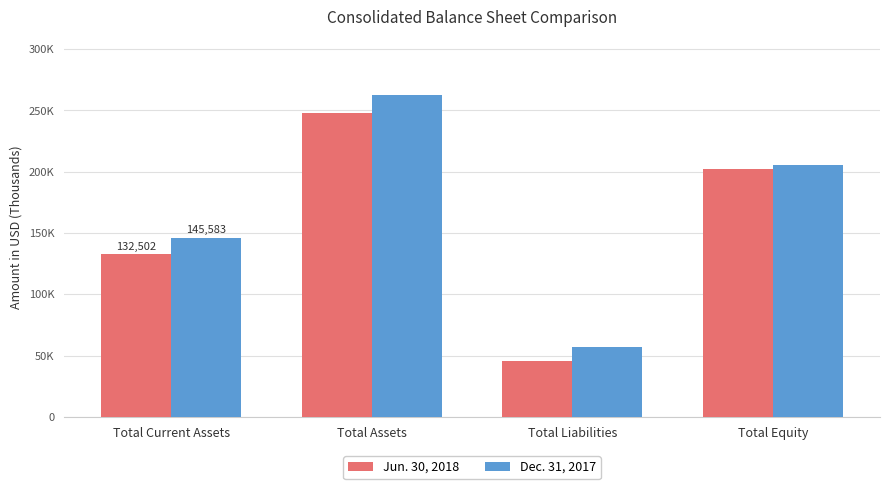

Where does the Jun. 30, 2018 series first go above 202036?

Total Assets